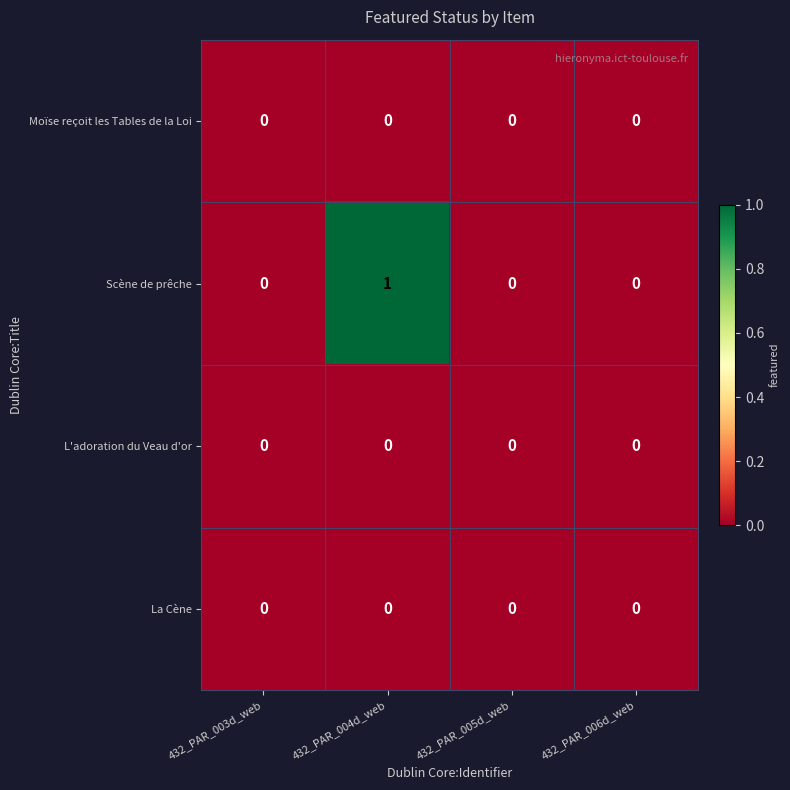

Reading right to left, extract all data points from this chart.

Moïse reçoit les Tables de la Loi: 432_PAR_006d_web=0	432_PAR_005d_web=0	432_PAR_004d_web=0	432_PAR_003d_web=0
Scène de prêche: 432_PAR_006d_web=0	432_PAR_005d_web=0	432_PAR_004d_web=1	432_PAR_003d_web=0
L'adoration du Veau d'or: 432_PAR_006d_web=0	432_PAR_005d_web=0	432_PAR_004d_web=0	432_PAR_003d_web=0
La Cène: 432_PAR_006d_web=0	432_PAR_005d_web=0	432_PAR_004d_web=0	432_PAR_003d_web=0